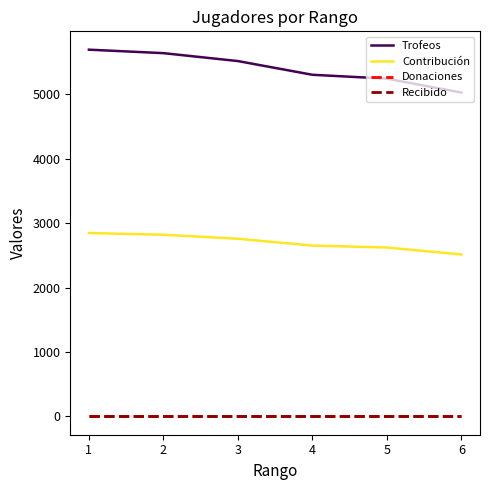

Does the chart have visible grid lines?

No